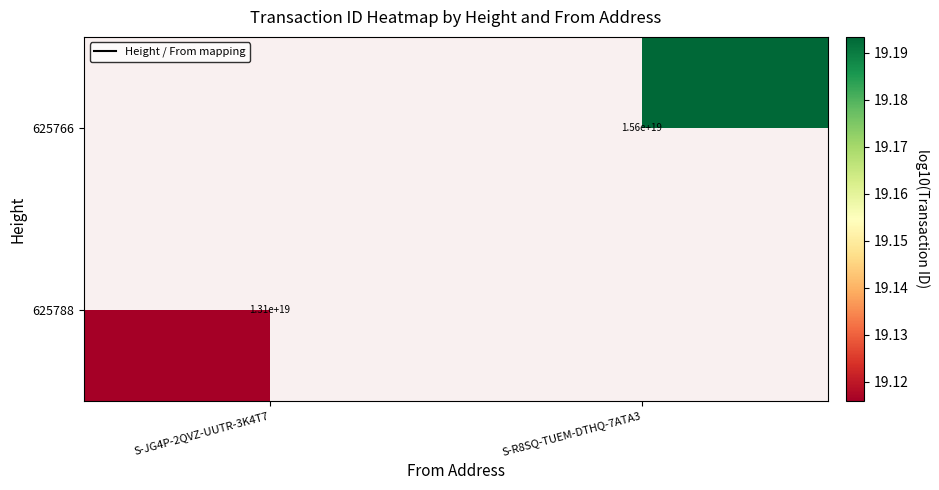

At how many categories does at least one series exceed 19?

2